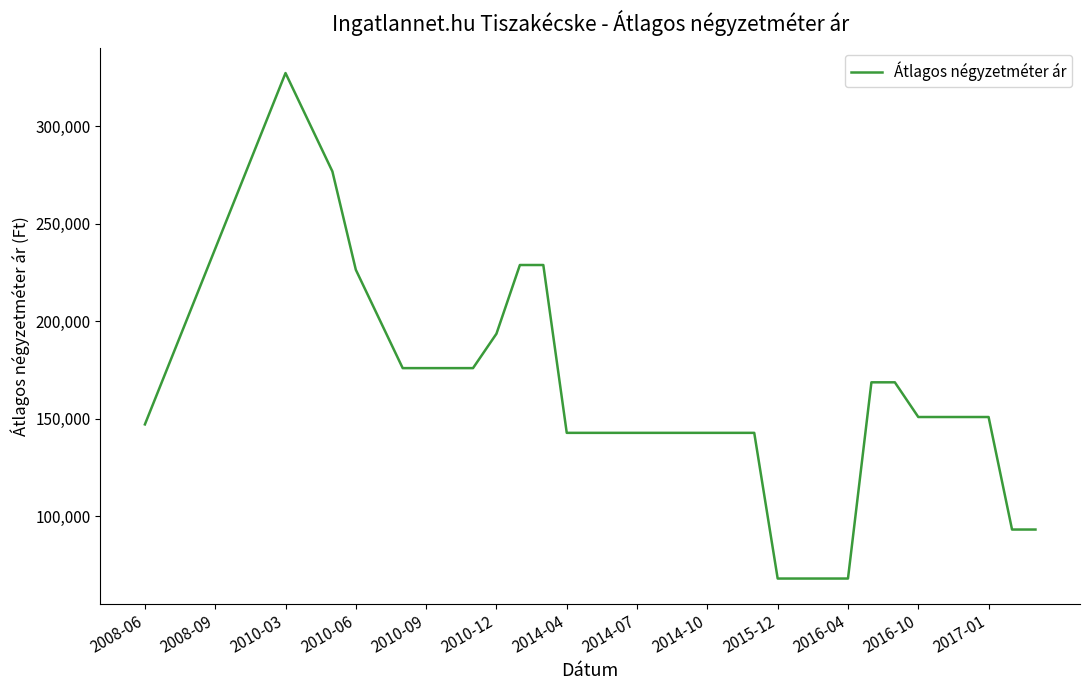

What is the minimum value shown in the chart?

68000